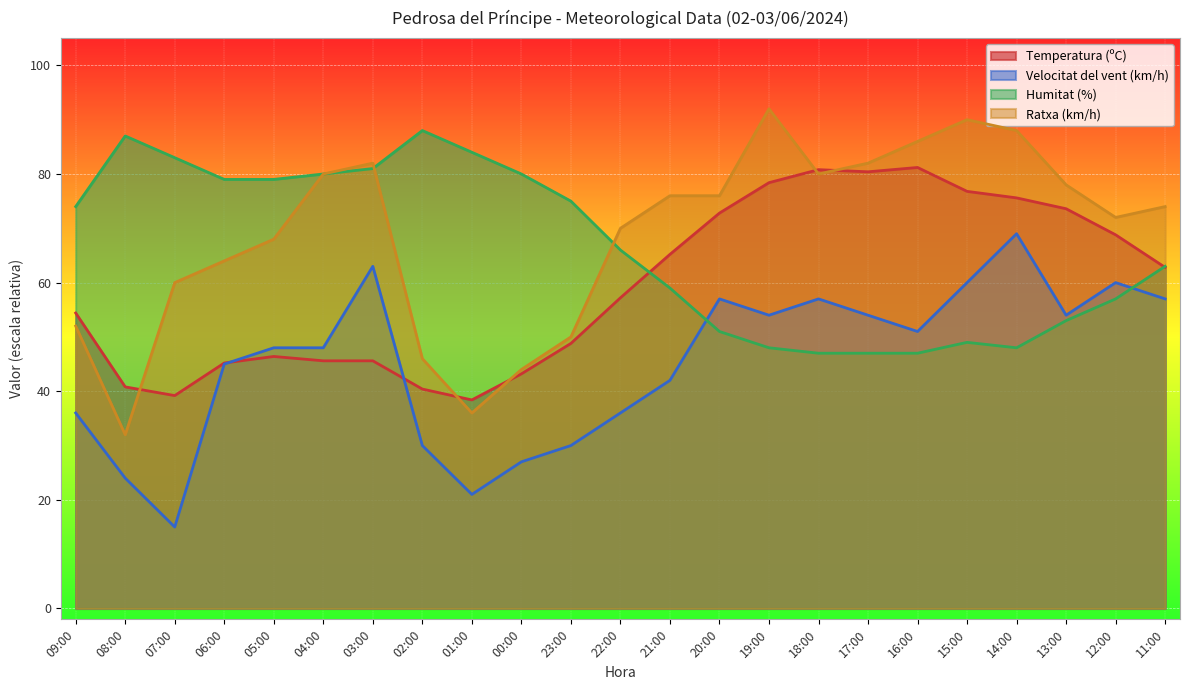

Reading left to right, transcribe all the data shown in this chart.

Temperatura (ºC): 09:00=54.4	08:00=40.8	07:00=39.2	06:00=45.2	05:00=46.4	04:00=45.6	03:00=45.6	02:00=40.4	01:00=38.4	00:00=43.2	23:00=48.8	22:00=57.2	21:00=65.2	20:00=72.8	19:00=78.4	18:00=80.8	17:00=80.4	16:00=81.2	15:00=76.8	14:00=75.6	13:00=73.6	12:00=68.8	11:00=62.8
Velocitat del vent (km/h): 09:00=36.0	08:00=24.0	07:00=15.0	06:00=45.0	05:00=48.0	04:00=48.0	03:00=63.0	02:00=30.0	01:00=21.0	00:00=27.0	23:00=30.0	22:00=36.0	21:00=42.0	20:00=57.0	19:00=54.0	18:00=57.0	17:00=54.0	16:00=51.0	15:00=60.0	14:00=69.0	13:00=54.0	12:00=60.0	11:00=57.0
Humitat (%): 09:00=74.0	08:00=87.0	07:00=83.0	06:00=79.0	05:00=79.0	04:00=80.0	03:00=81.0	02:00=88.0	01:00=84.0	00:00=80.0	23:00=75.0	22:00=66.0	21:00=59.0	20:00=51.0	19:00=48.0	18:00=47.0	17:00=47.0	16:00=47.0	15:00=49.0	14:00=48.0	13:00=53.0	12:00=57.0	11:00=63.0
Ratxa (km/h): 09:00=52.0	08:00=32.0	07:00=60.0	06:00=64.0	05:00=68.0	04:00=80.0	03:00=82.0	02:00=46.0	01:00=36.0	00:00=44.0	23:00=50.0	22:00=70.0	21:00=76.0	20:00=76.0	19:00=92.0	18:00=80.0	17:00=82.0	16:00=86.0	15:00=90.0	14:00=88.0	13:00=78.0	12:00=72.0	11:00=74.0